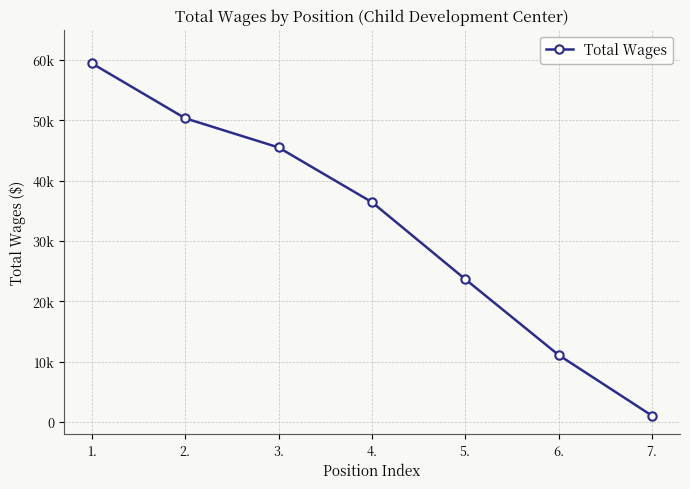

Does the chart have visible grid lines?

Yes